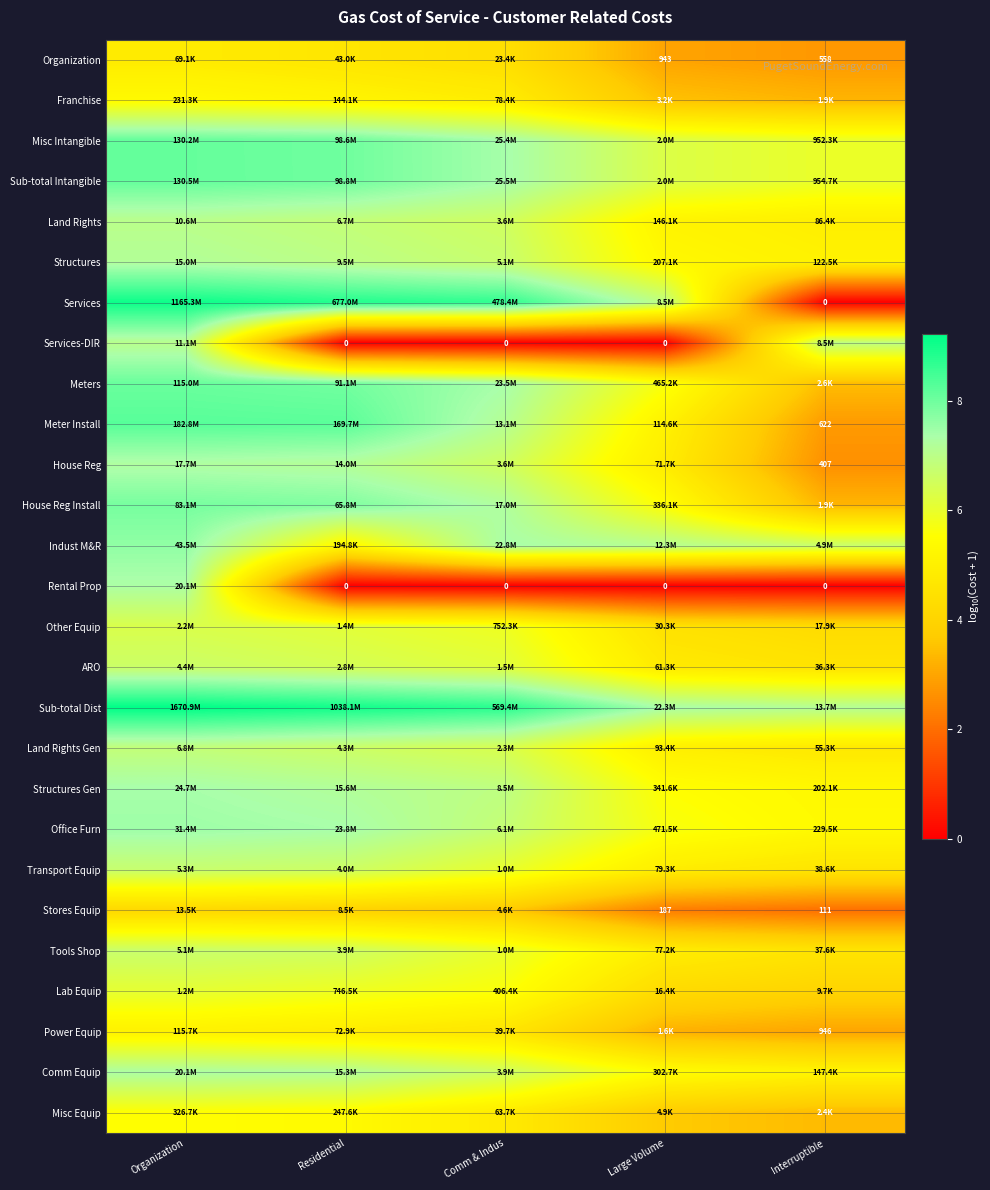

True or false: House Reg Install has a value of 5.5 at Large Volume.

True